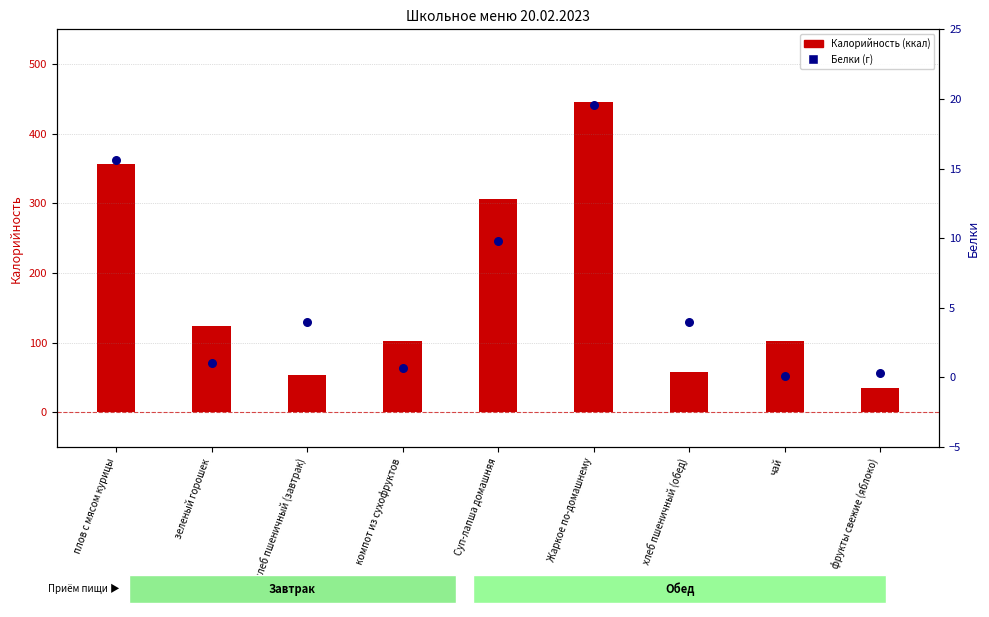

Which has a higher value, чай or Жаркое по-домашнему?

Жаркое по-домашнему